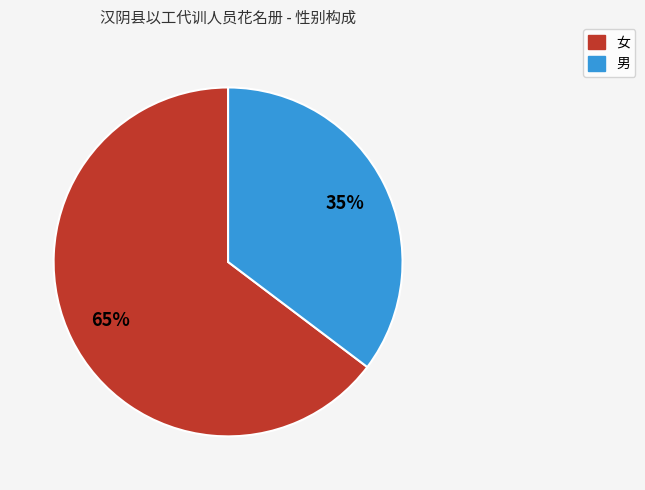

Is 女 the majority of the pie?

Yes